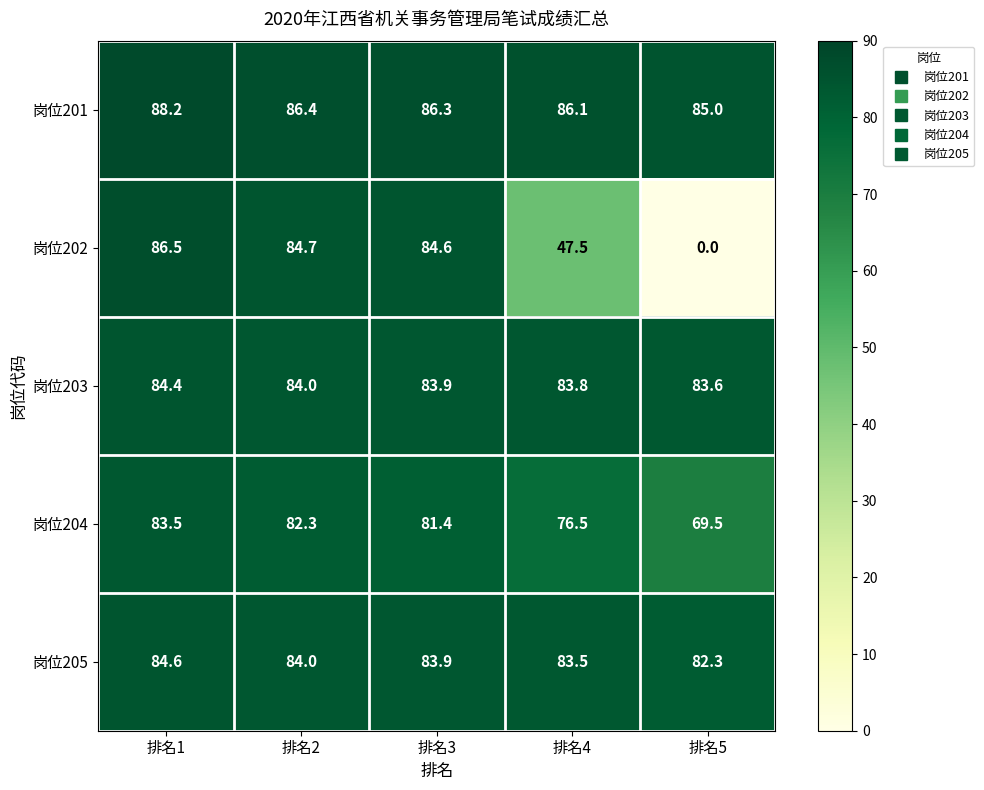

Where does the 岗位202 series first go above 84?

排名1